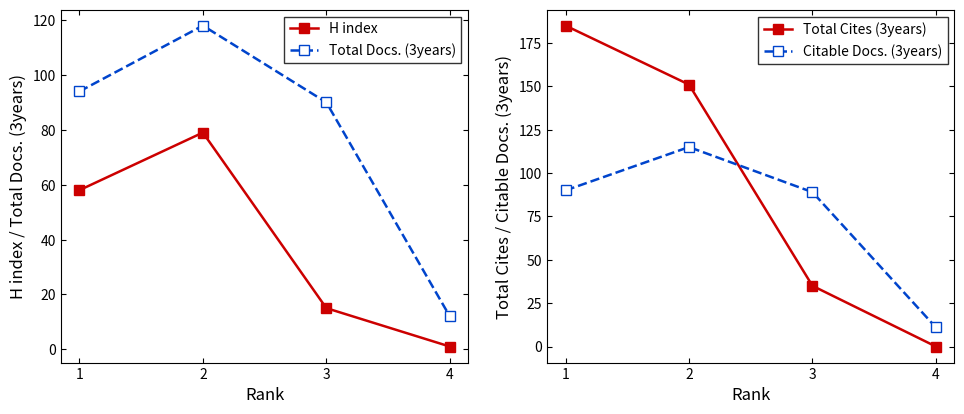

Does the chart have visible grid lines?

No